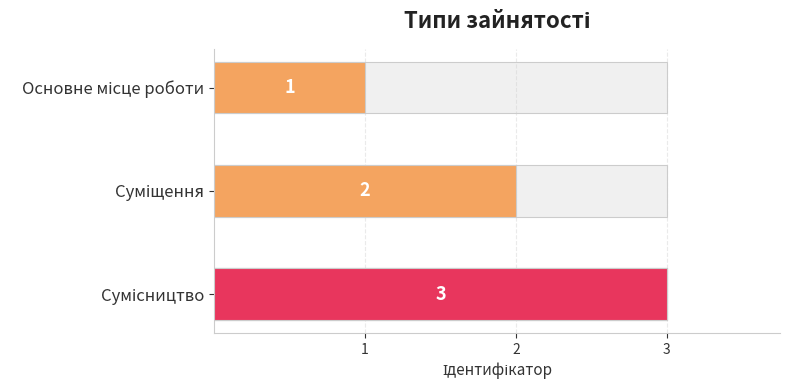

Are the bars grouped side by side (vs. stacked)?

No